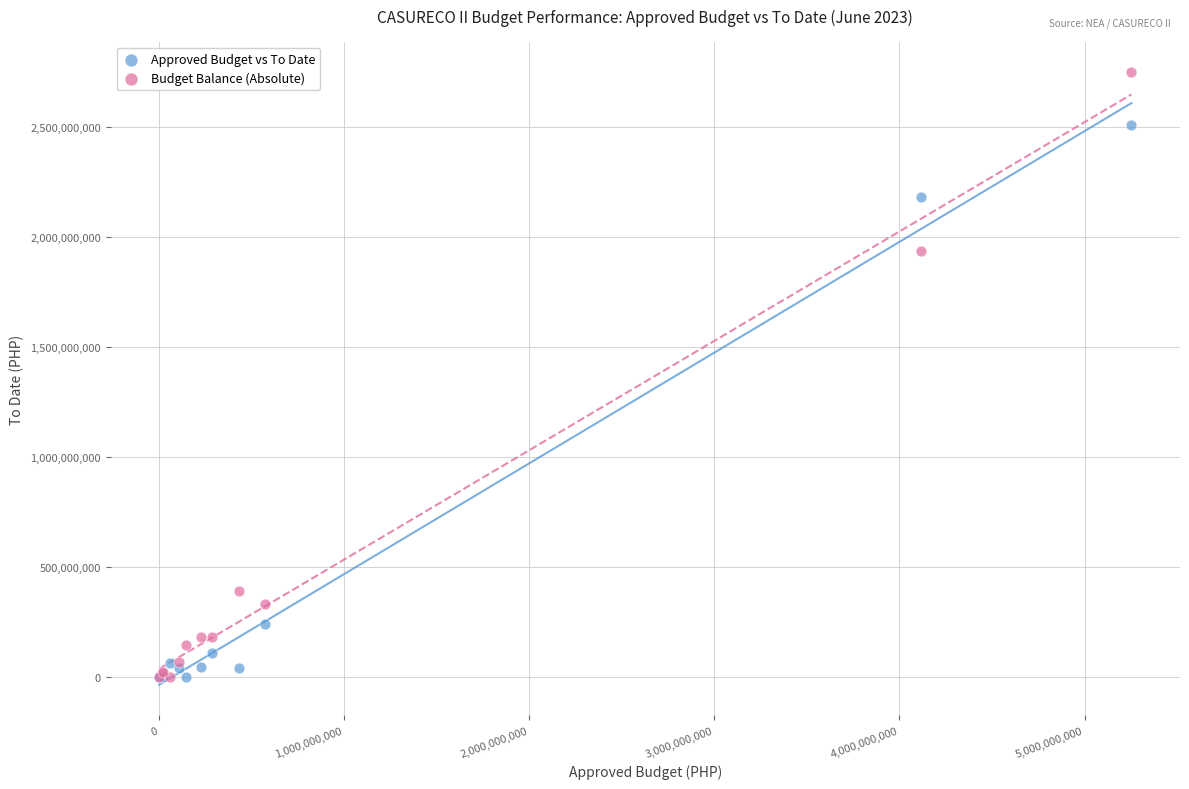

Which series has the widest spread of Y values?

Budget Balance (Absolute)